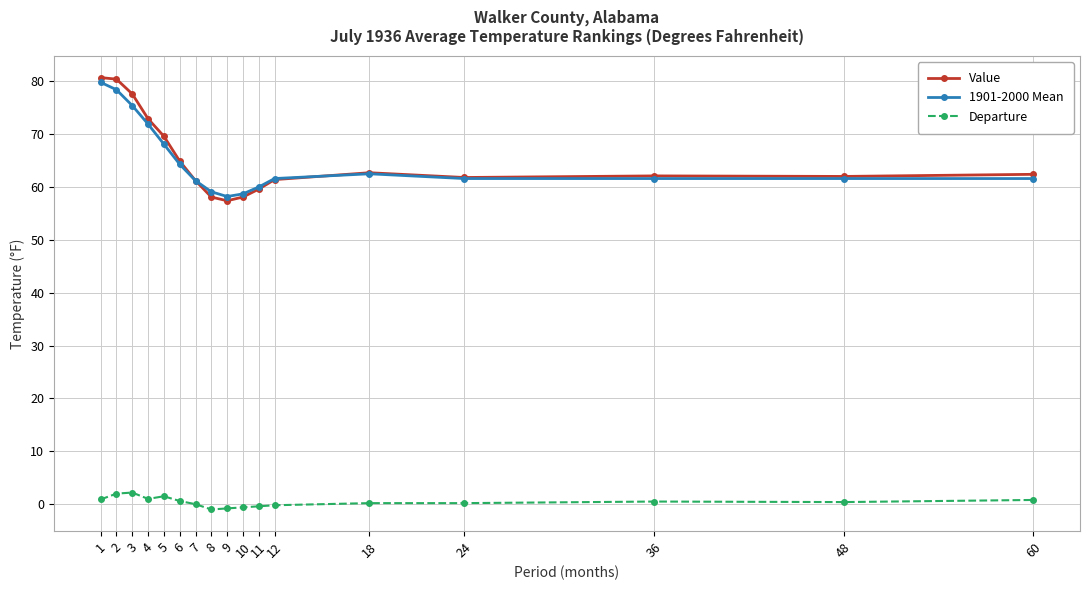

Is the value of 1901-2000 Mean at 24 greater than the value of Departure at 7?

Yes